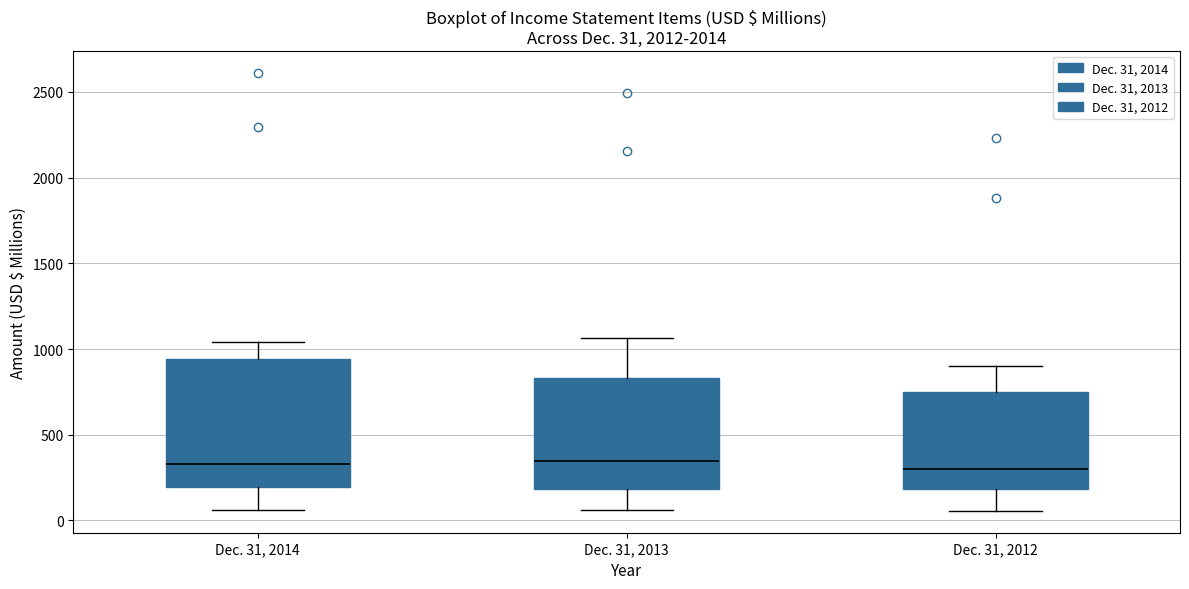

Which box is the tallest, from its lower edge to its upper edge?

Dec. 31, 2014